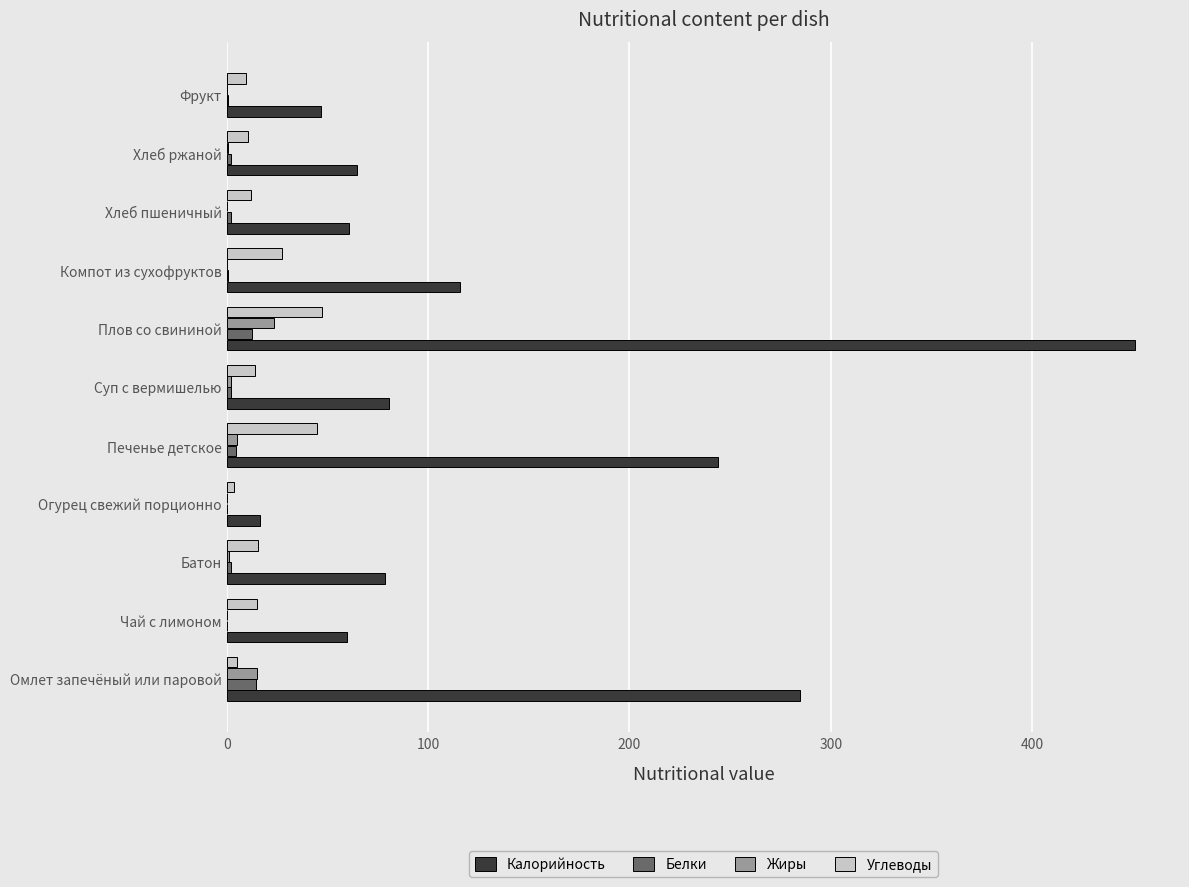

Count the number of data series in this chart.

4